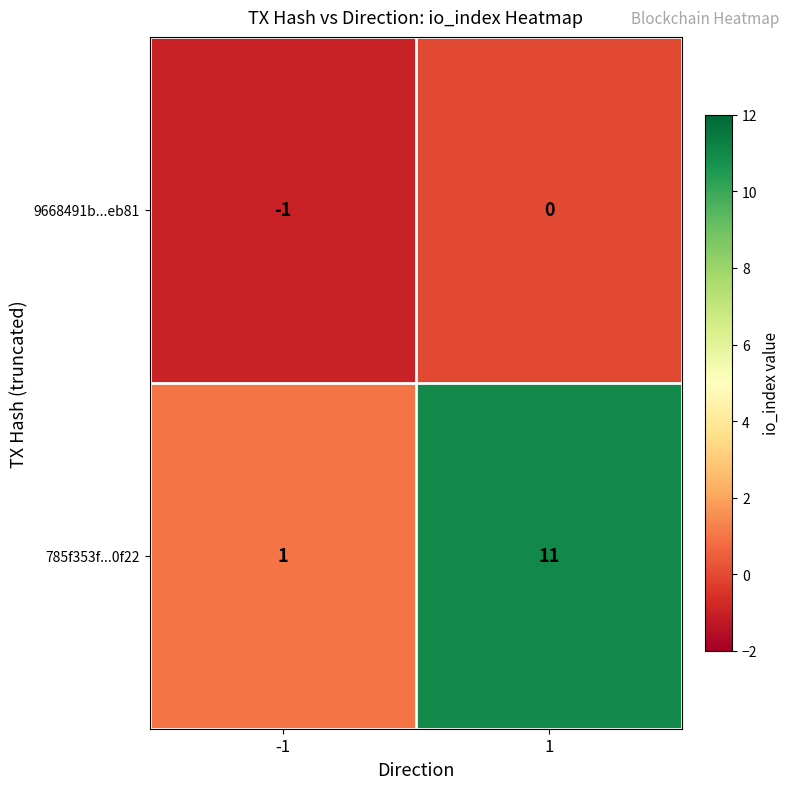

The value of 9668491b...eb81 at -1 is -1. True or false?

True